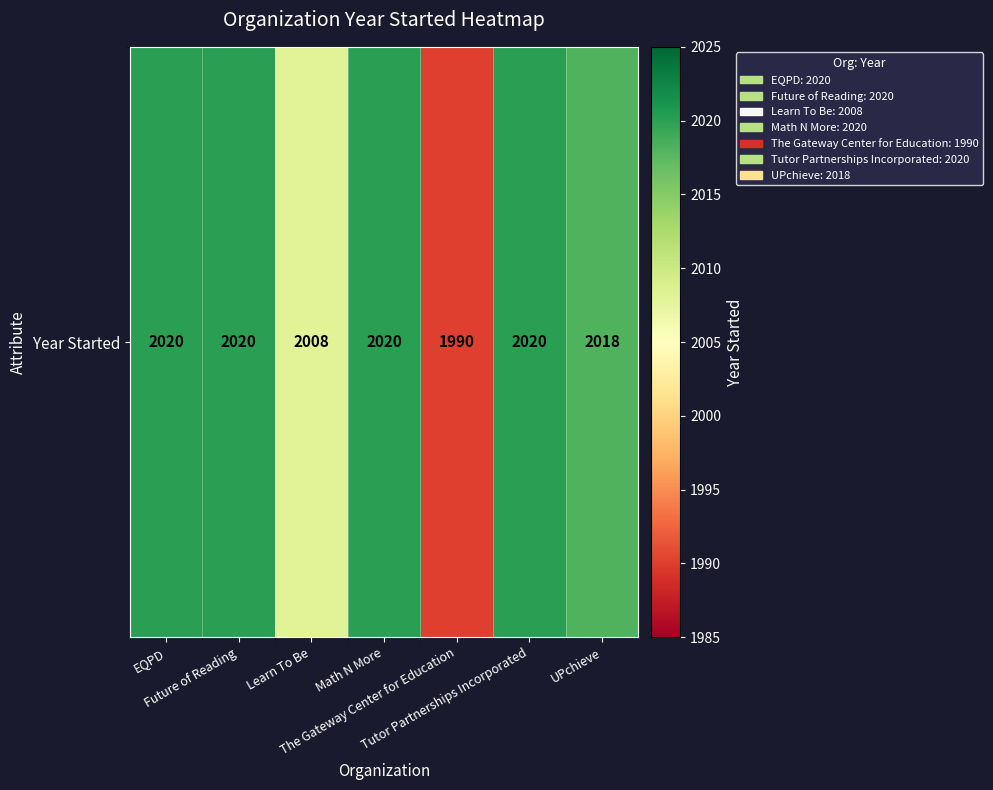

Rank the categories by value from lowest to highest.

The Gateway Center for Education, Learn To Be, UPchieve, EQPD, Future of Reading, Math N More, Tutor Partnerships Incorporated